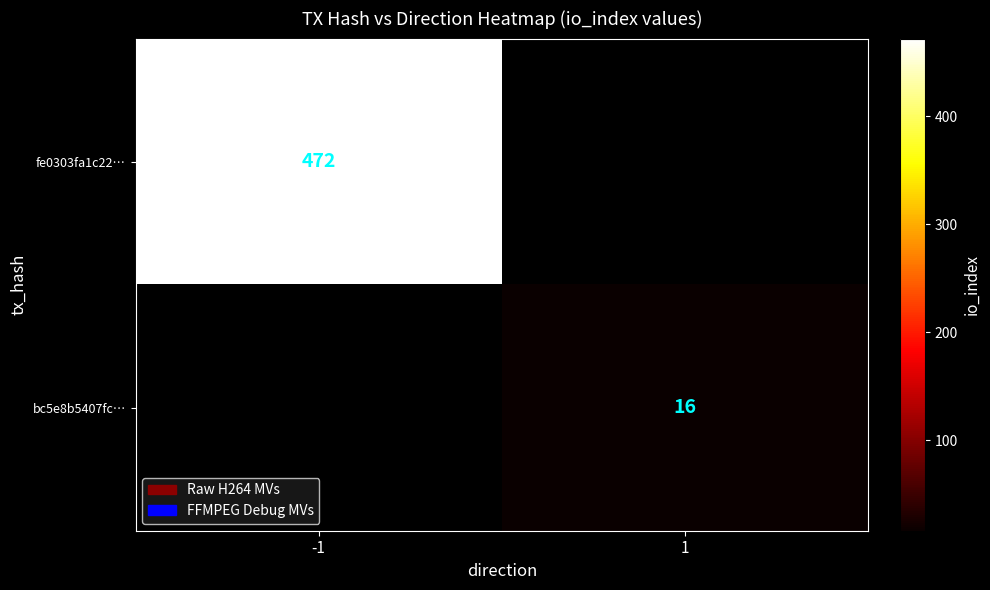

Is the value of fe0303fa1c22… at -1 greater than the value of bc5e8b5407fc… at 1?

Yes